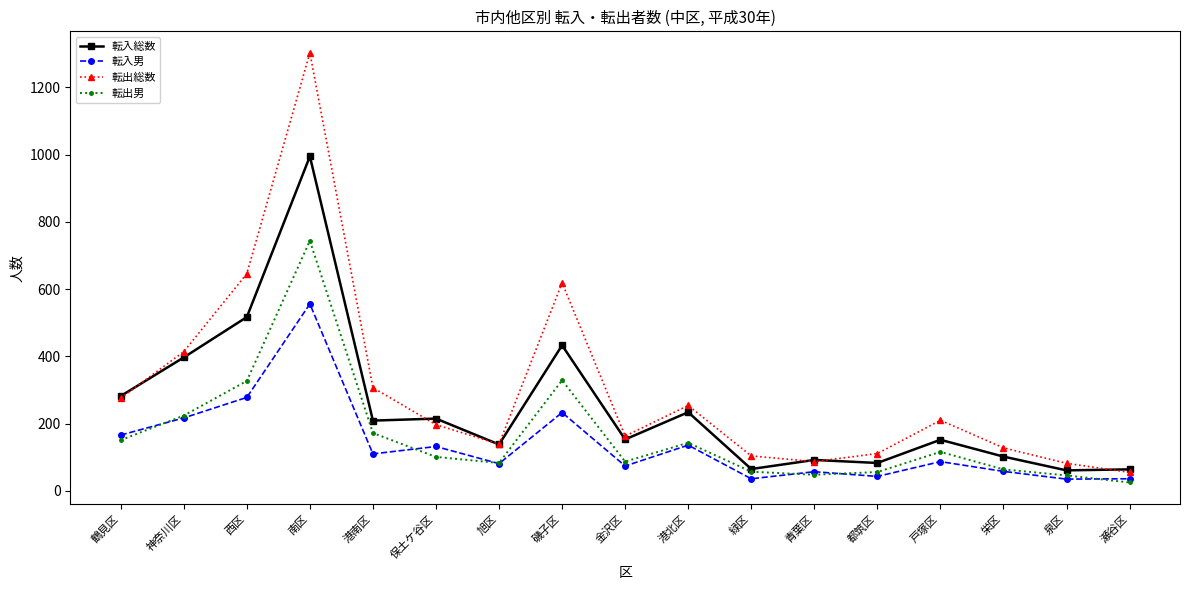

Which series has the largest total across all categories?

転出総数